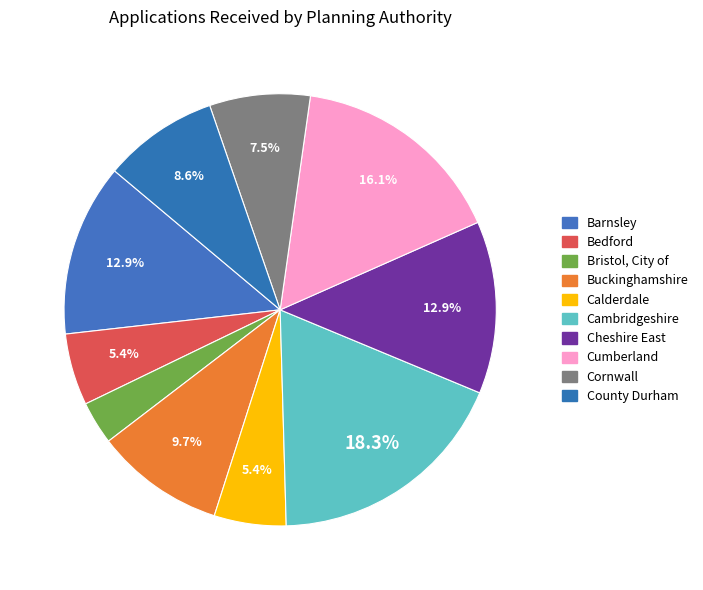

Count the number of slices in the pie.

10